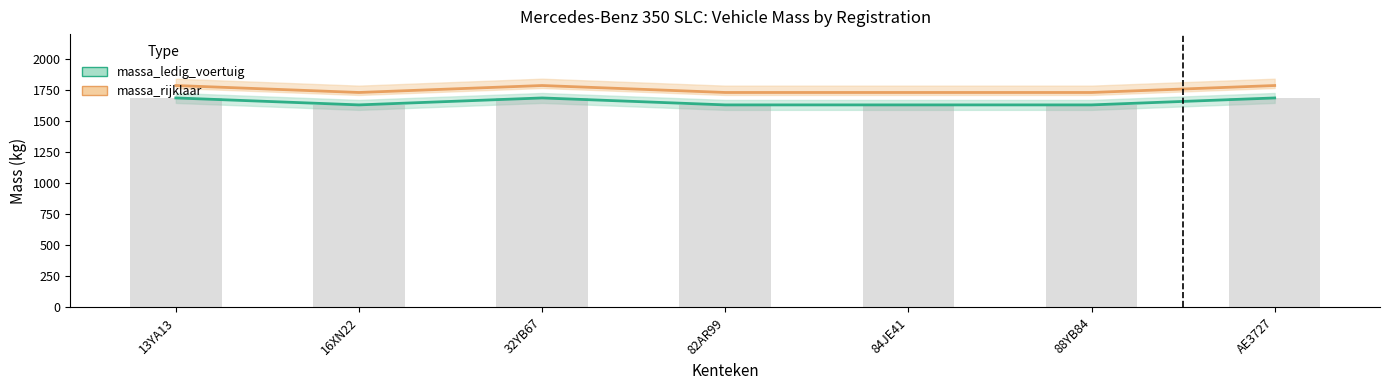

Is the value of massa_ledig_voertuig at 88YB84 greater than the value of massa_rijklaar at 32YB67?

No